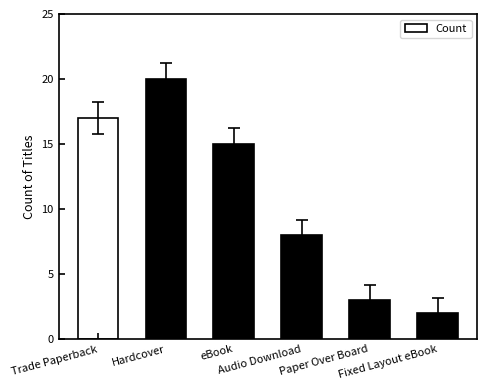

Approximately how many times larger is the value at eBook compared to Hardcover?

0.8